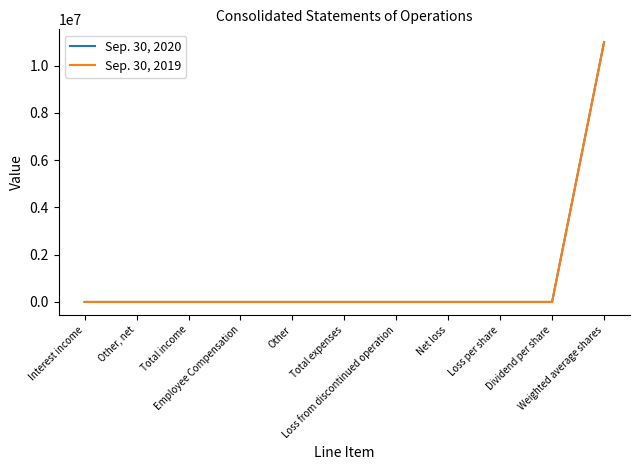

Which series has the largest total across all categories?

Sep. 30, 2020